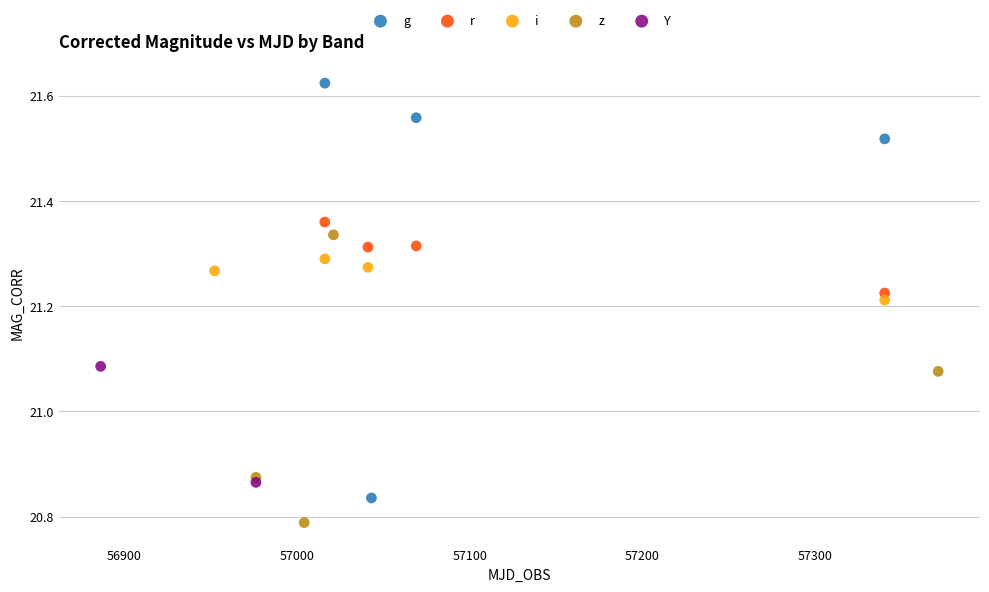

Which series reaches the maximum Y coordinate?

g